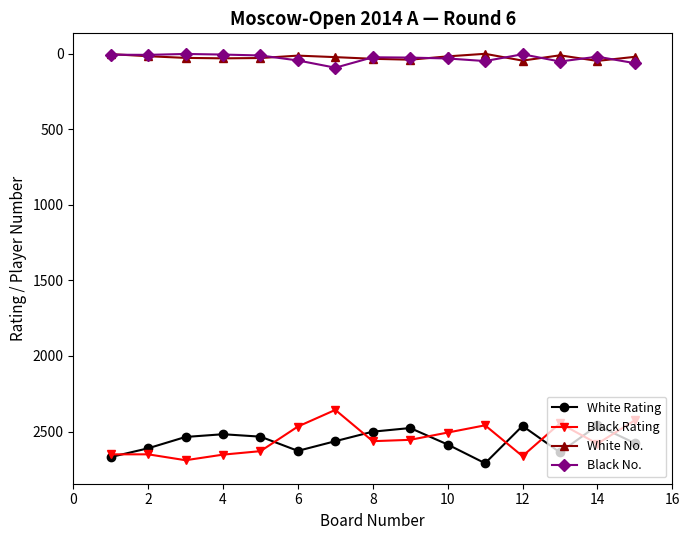

At how many categories does at least one series exceed 368?

15